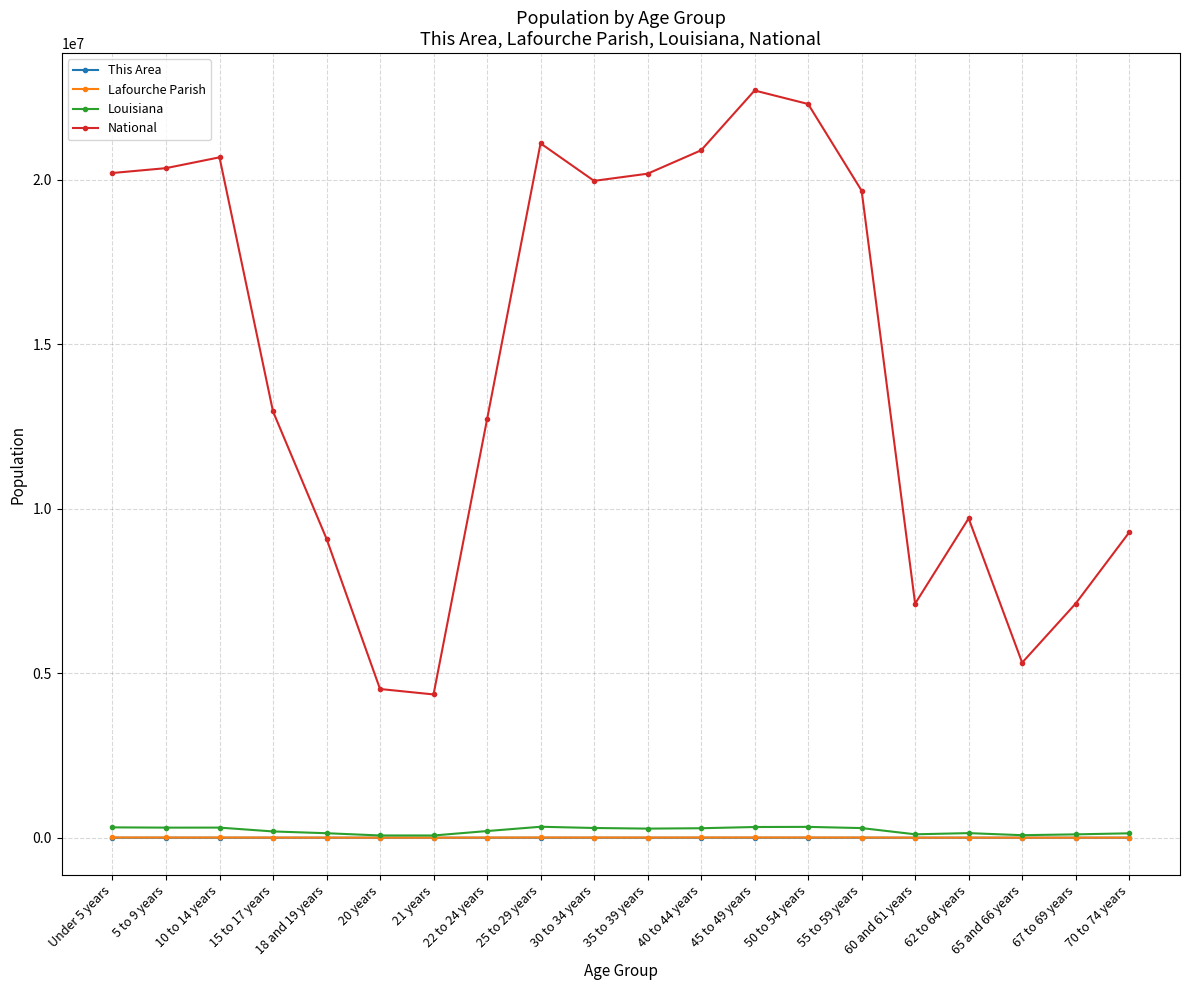

The Lafourche Parish series shows 6804 at Under 5 years. True or false?

True